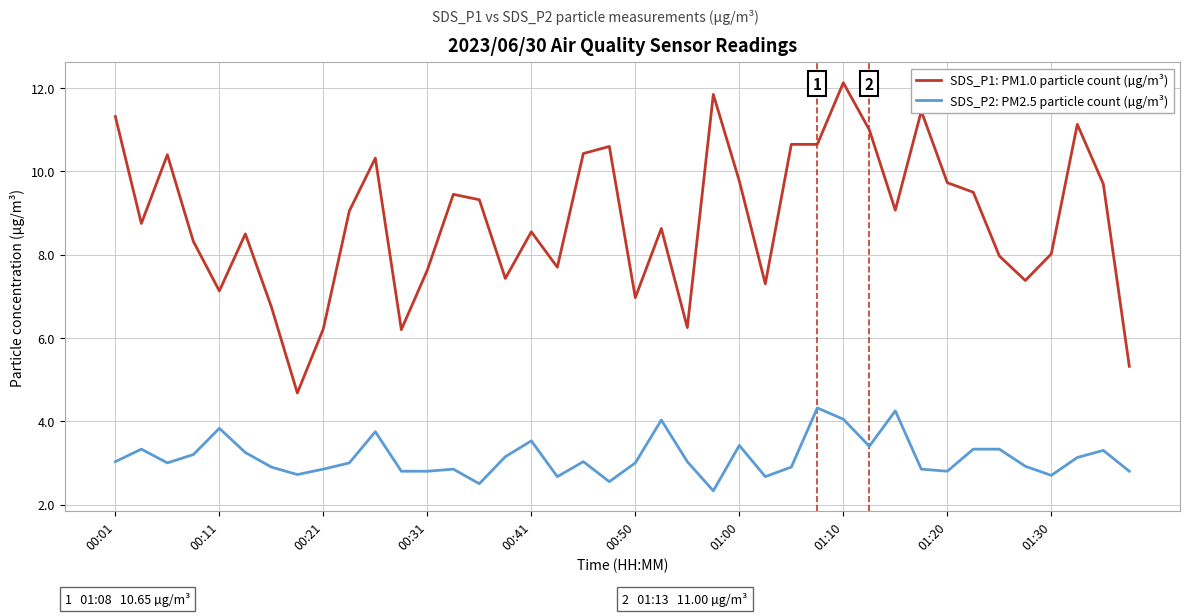

Rank the series by their maximum value, from highest to lowest.

SDS_P1: PM1.0 particle count (µg/m³), SDS_P2: PM2.5 particle count (µg/m³)